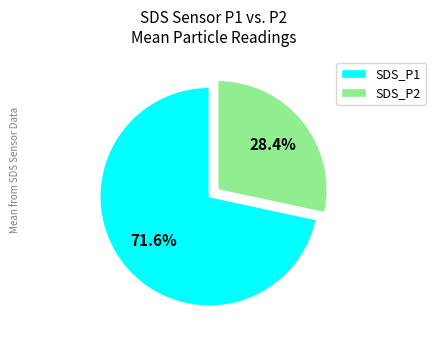

Which slice is the smallest?

SDS_P2